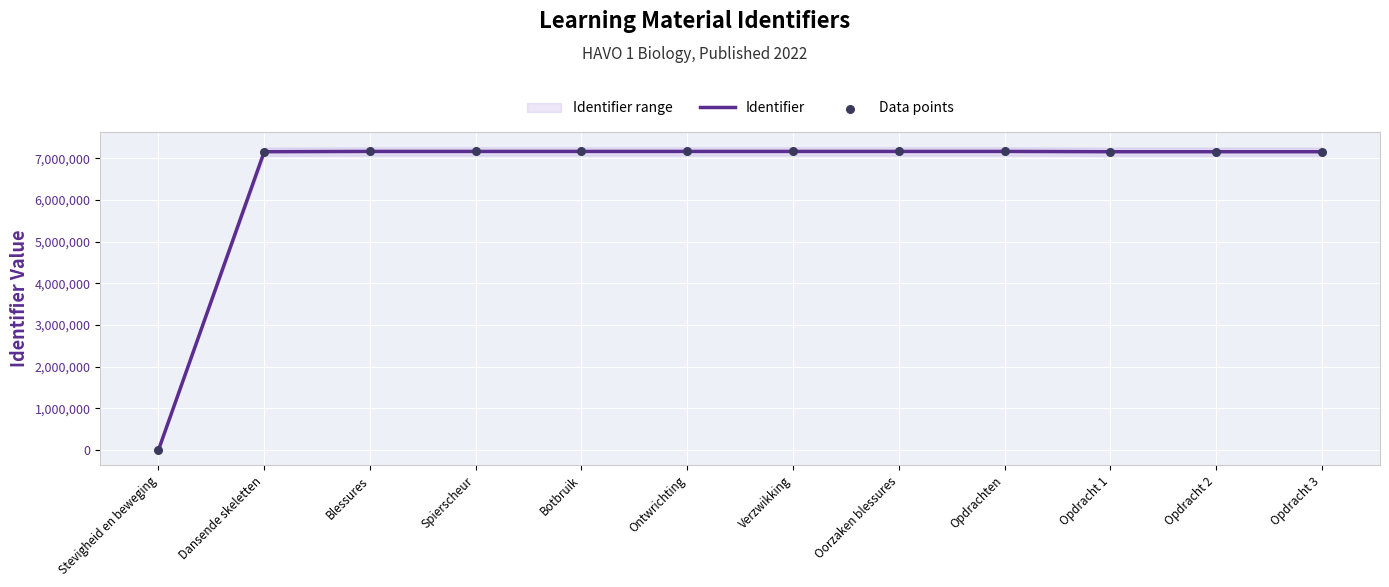

Which series reaches the minimum Y coordinate?

Identifier